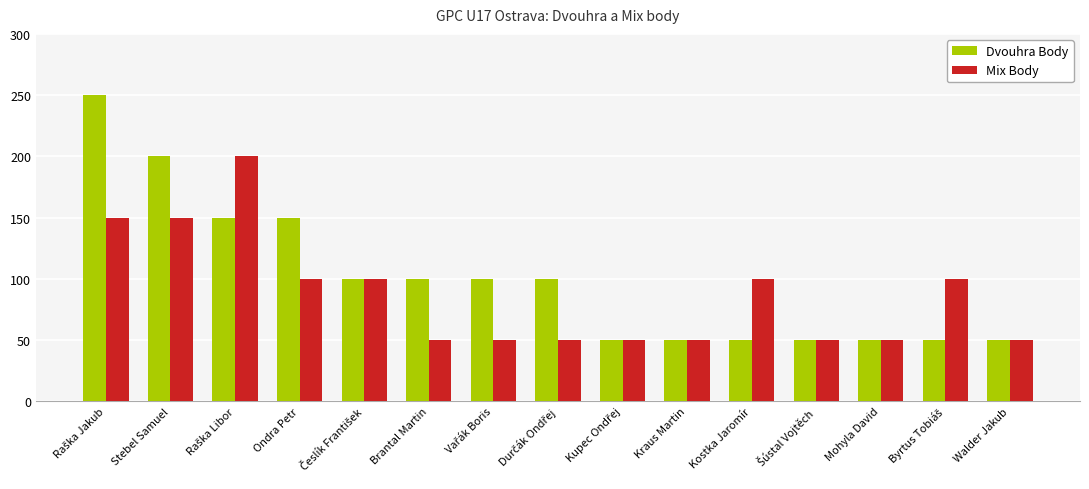

List the series in order of their peak value, highest first.

Dvouhra Body, Mix Body